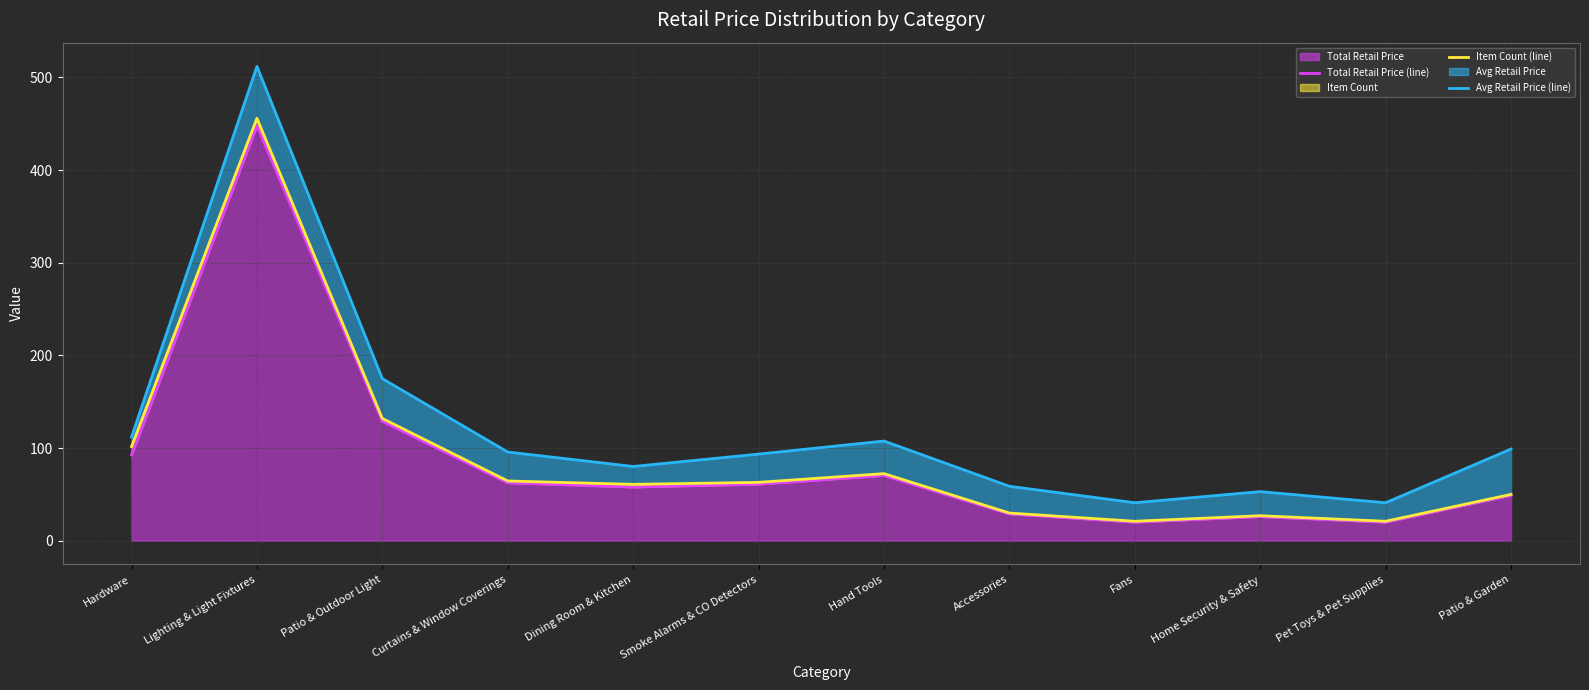

What is the difference between the Avg Retail Price (line) values at Lighting & Light Fixtures and Accessories?

453.1